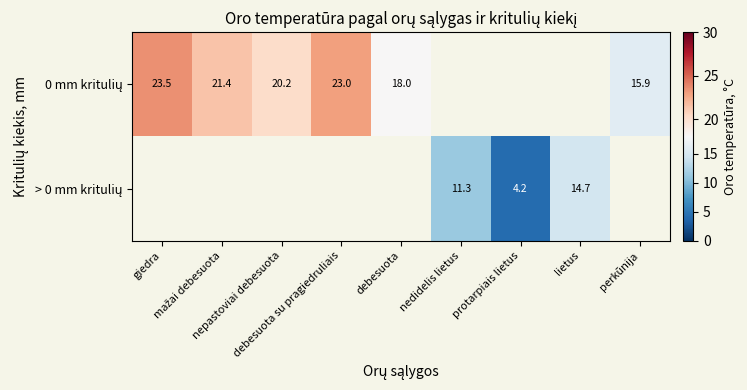

How many data points does each series have?

9